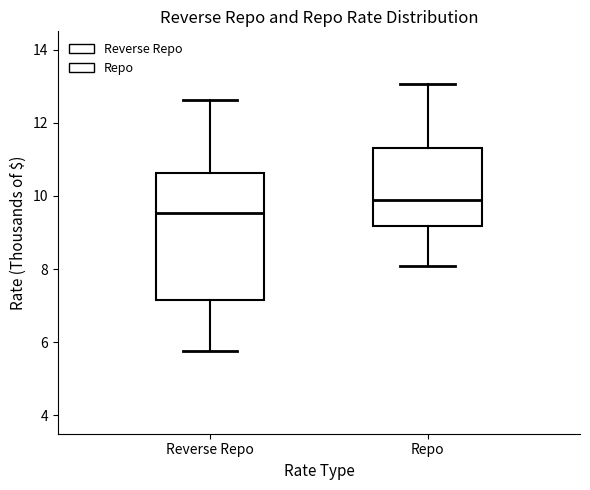

Which box is the tallest, from its lower edge to its upper edge?

Reverse Repo